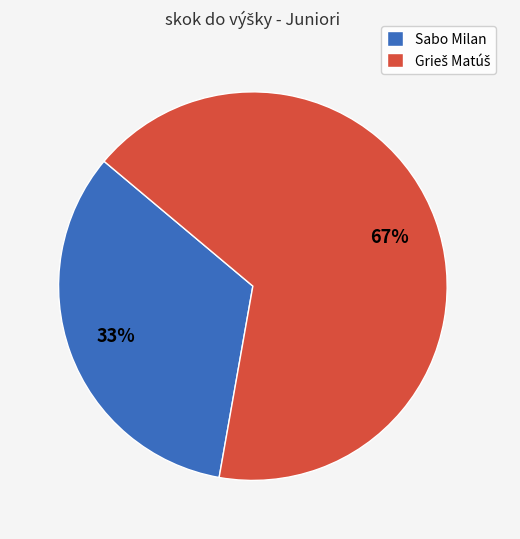

What percentage is the Sabo Milan slice, to the nearest percent?

33%